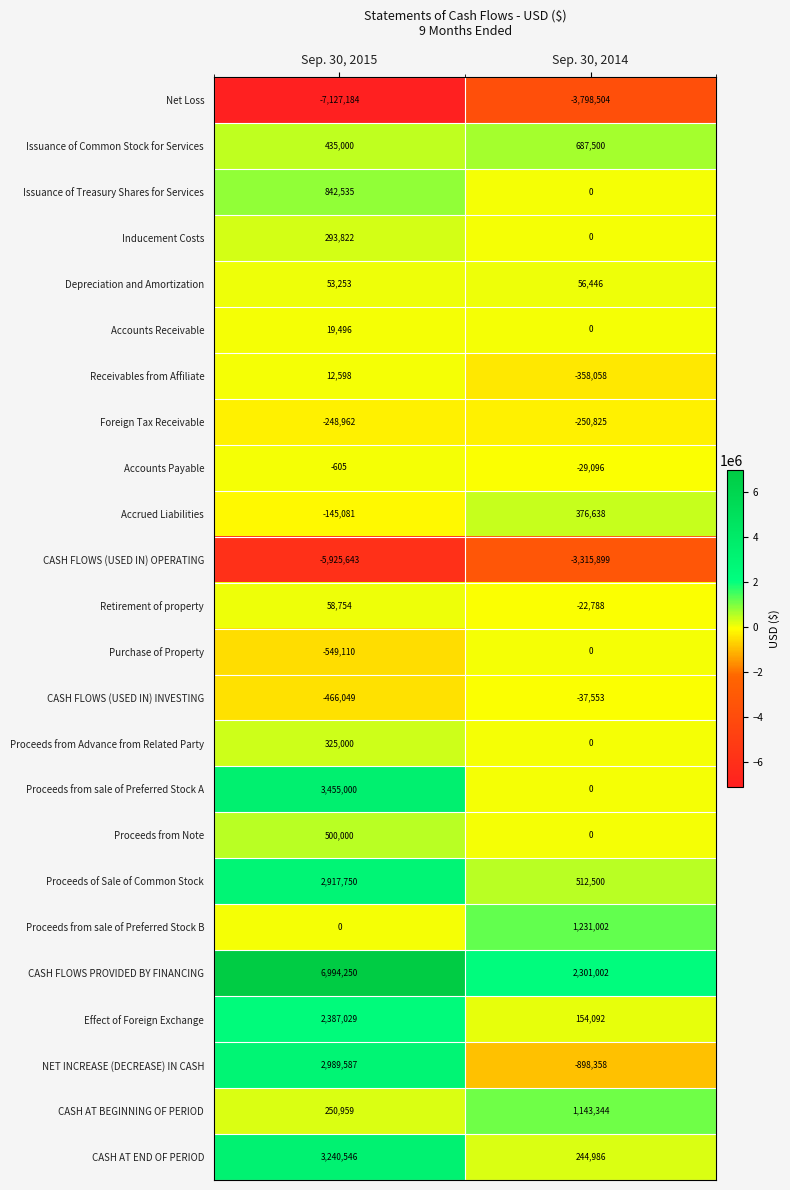

Count the number of categories in the chart.

2